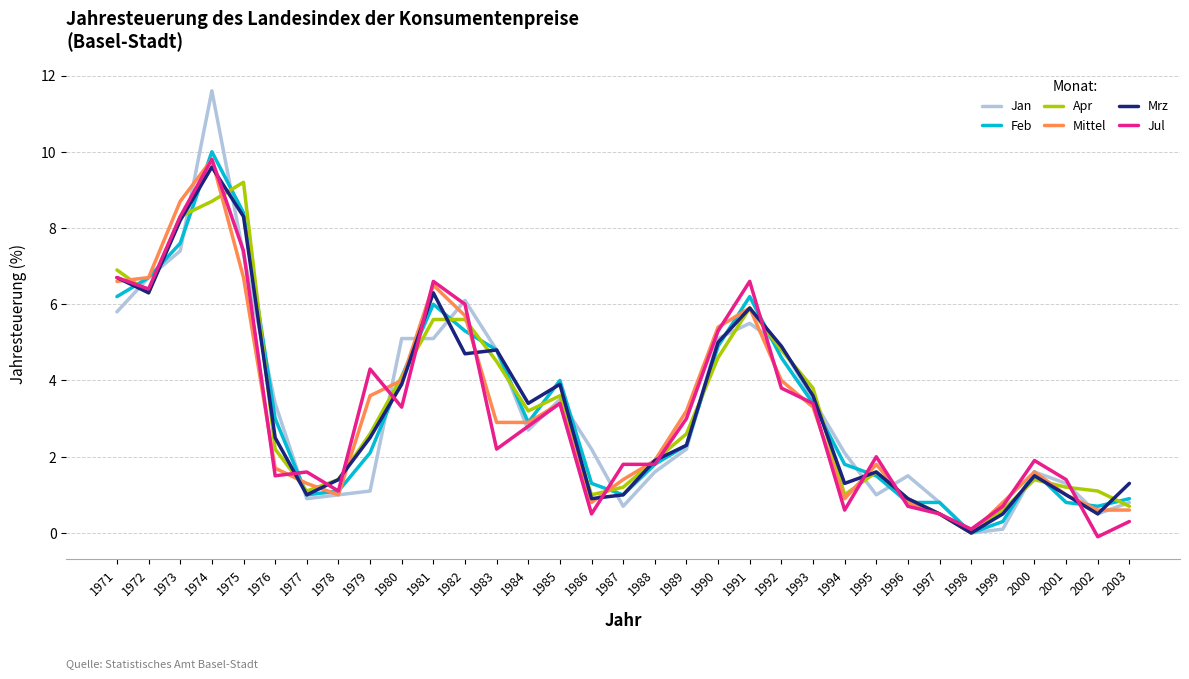

The value of Mittel at 1994 is 0.9. True or false?

True